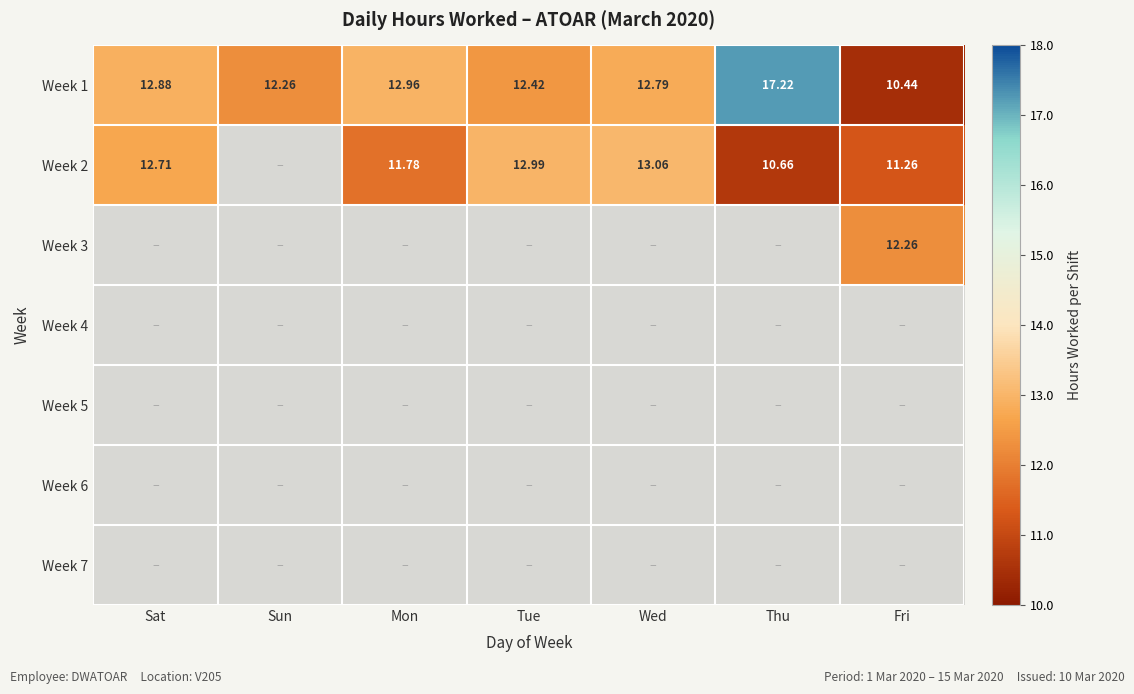

What is the difference between the Week 2 values at Tue and Thu?

2.3